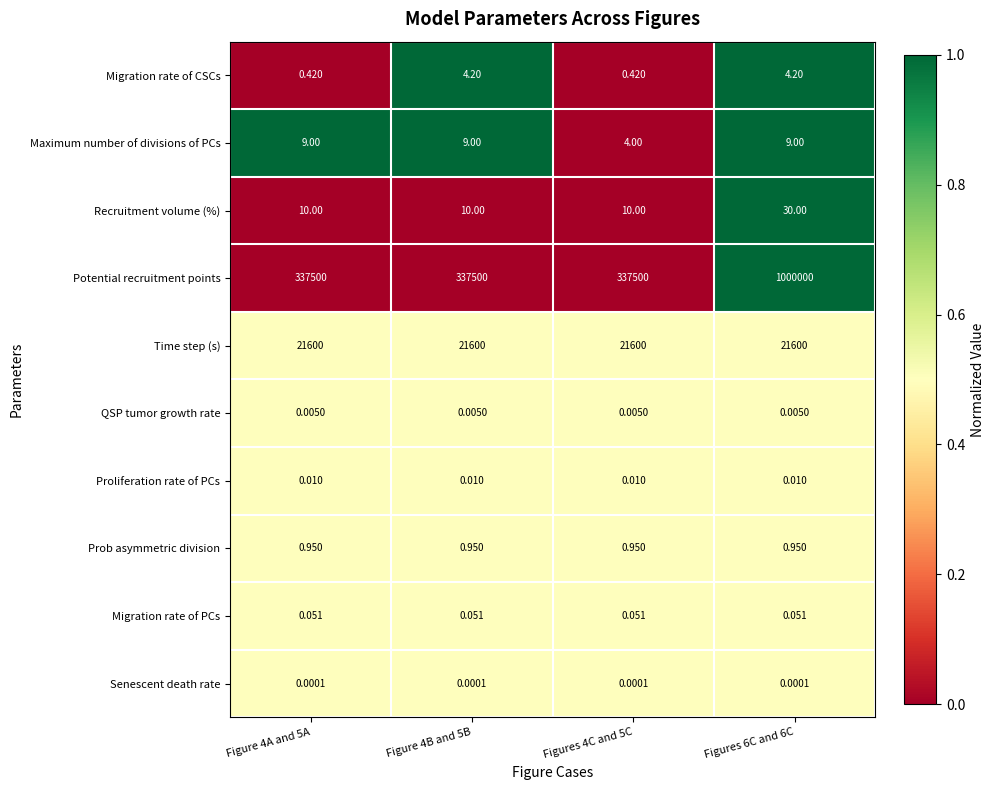

Is the value of Proliferation rate of PCs at Figure 4A and 5A greater than the value of Prob asymmetric division at Figure 4B and 5B?

No